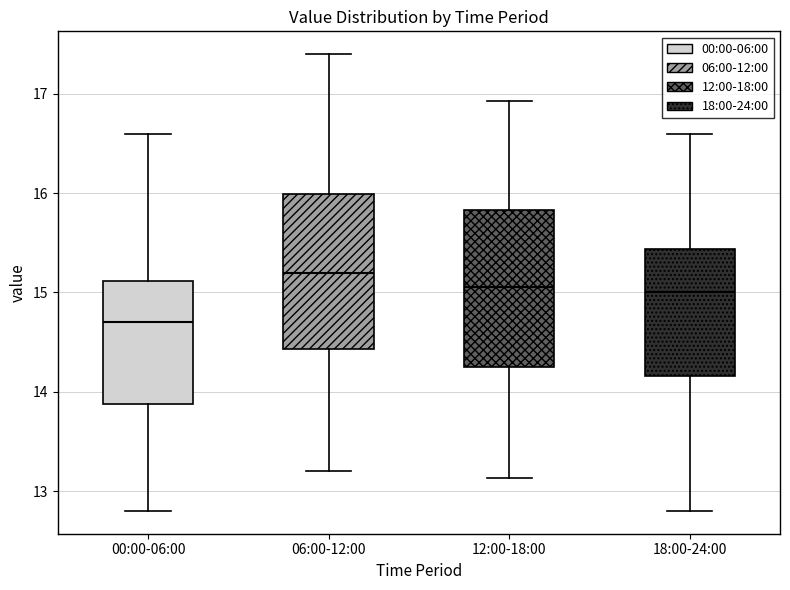

Reading left to right, transcribe this box plot: for each box, give where its median line is, the range the box spans, and where its two whiskers end, as read against the y-axis. The values are not printed on the chart, so give them approximately, as read against the axis.

00:00-06:00: median 14.7, box 13.9 to 15.1, whiskers 12.8 to 16.6
06:00-12:00: median 15.2, box 14.4 to 16.0, whiskers 13.2 to 17.4
12:00-18:00: median 15.1, box 14.3 to 15.8, whiskers 13.1 to 16.9
18:00-24:00: median 15.0, box 14.2 to 15.4, whiskers 12.8 to 16.6